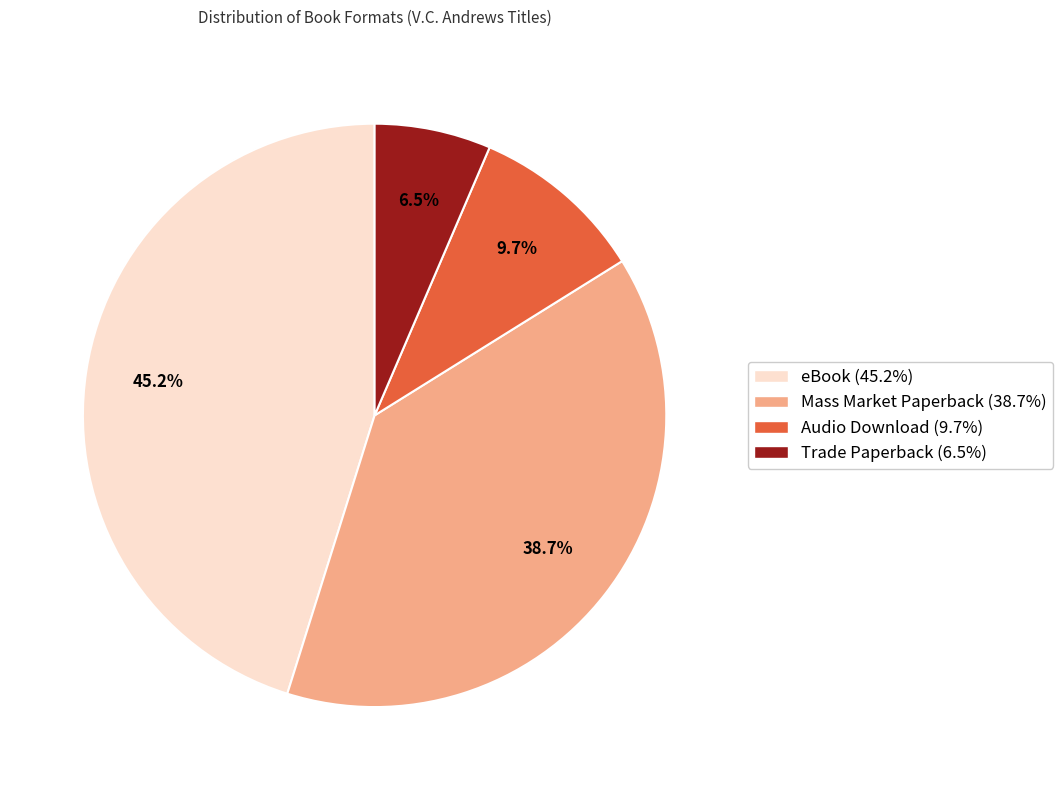

Approximately how many times larger is the value at Trade Paperback compared to eBook?

0.1